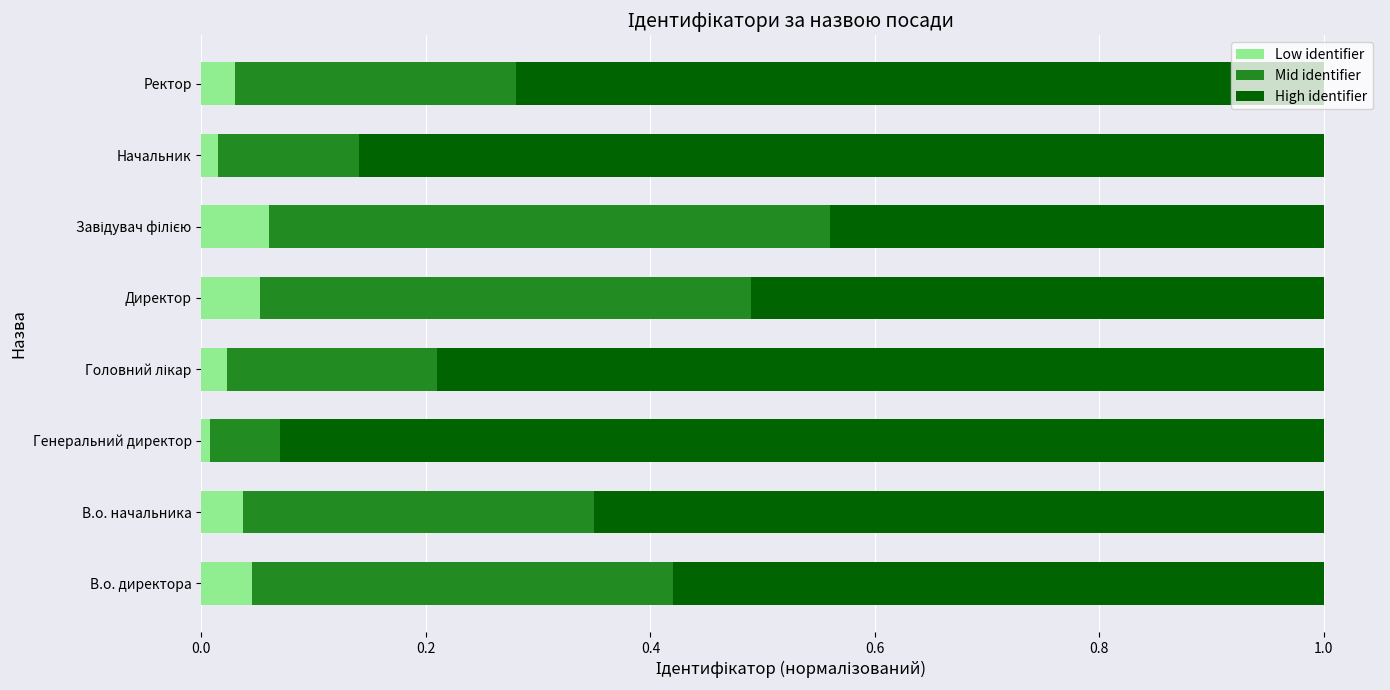

What is the total value across all series at Директор?

1.0